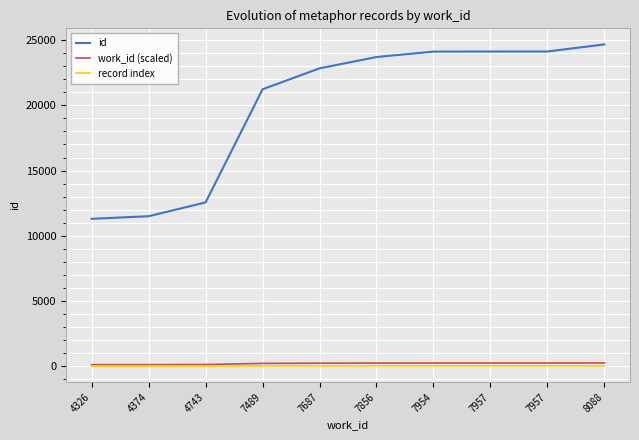

The id series shows 6924 at 4374. True or false?

False